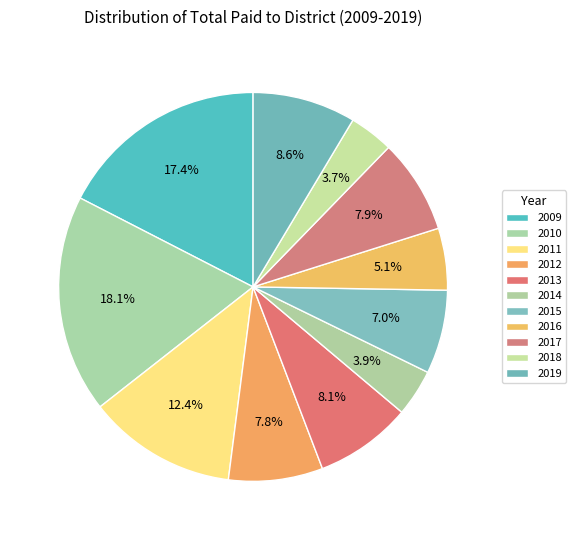

How many segments does this pie chart have?

11